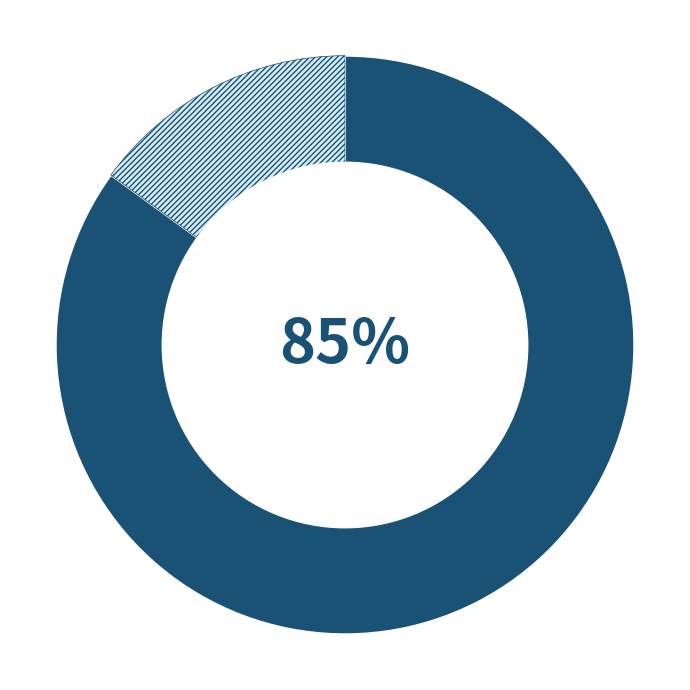

To the nearest percent, what is the difference between the largest and smallest slice percentages?

70%